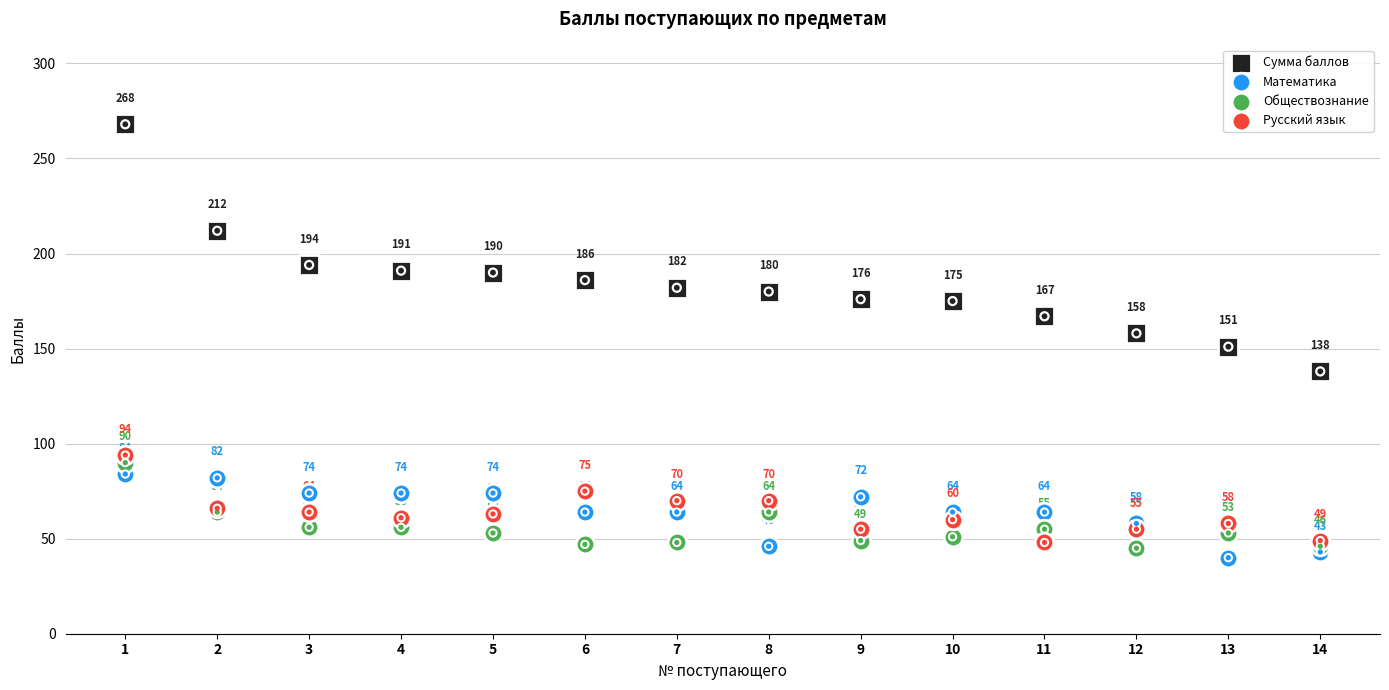

At how many categories does at least one series exceed 161?

11